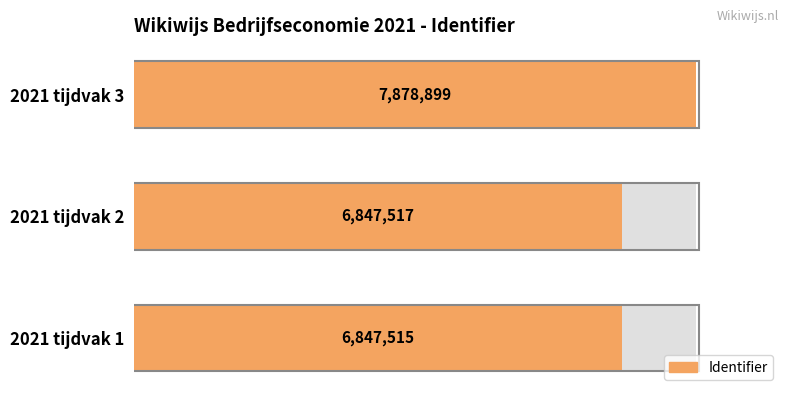

Is it true that the value at 2021 tijdvak 3 is 13216175?

False